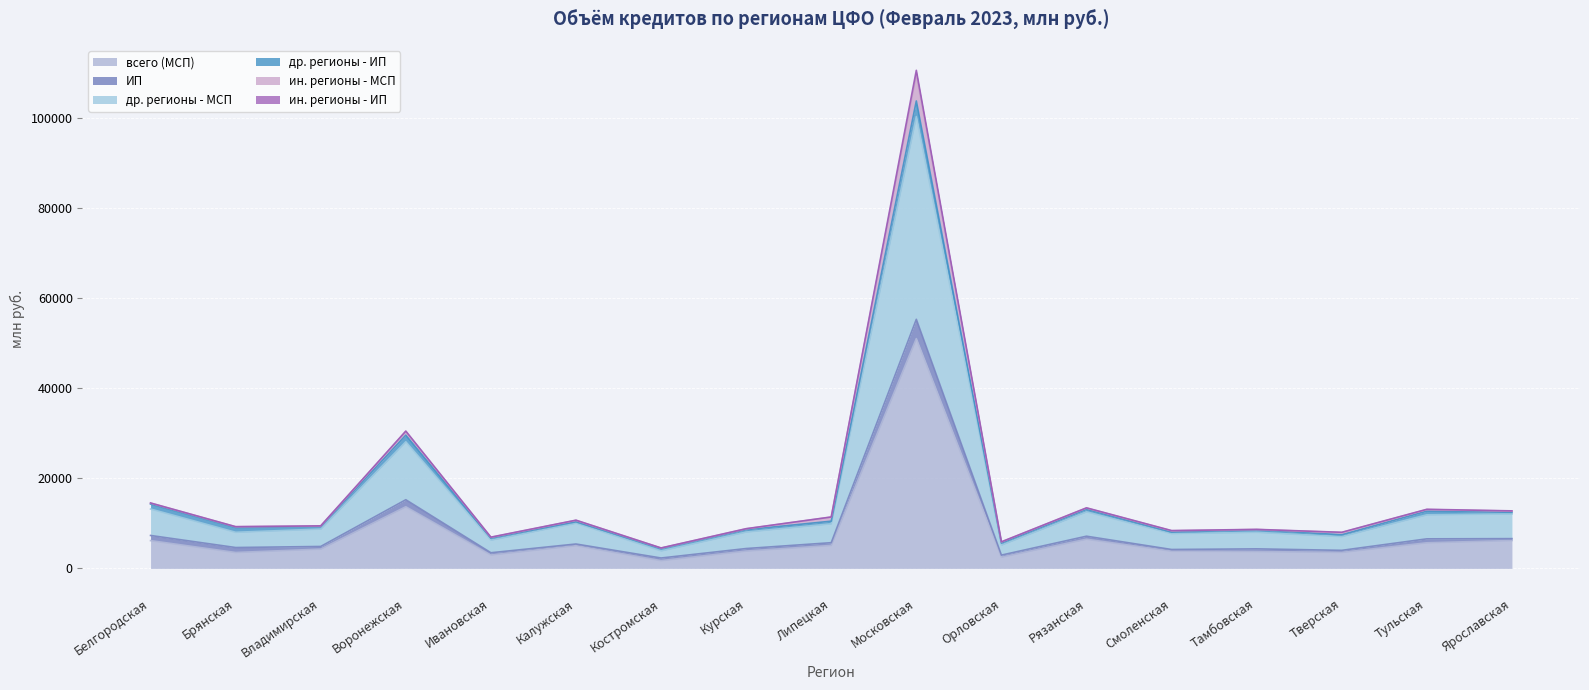

At which label is ин. регионы - ИП closest to 57125?

Воронежская